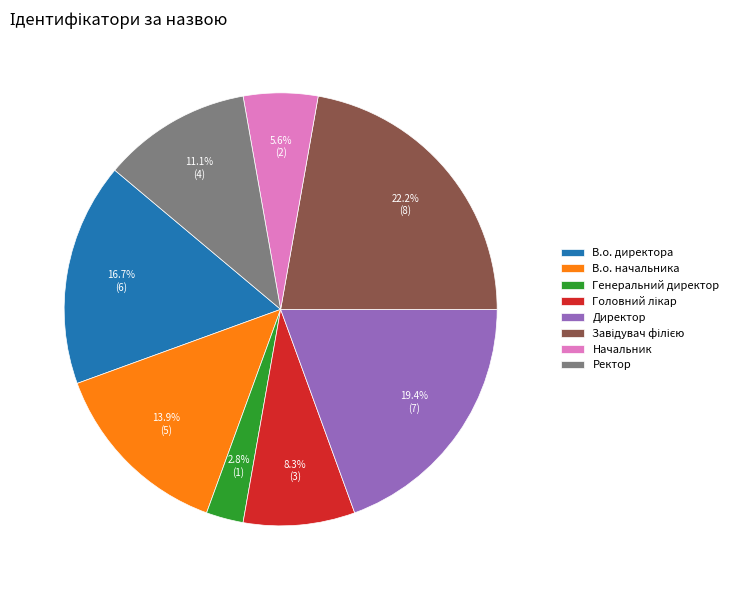

To the nearest percent, what is the average slice percentage?

12%